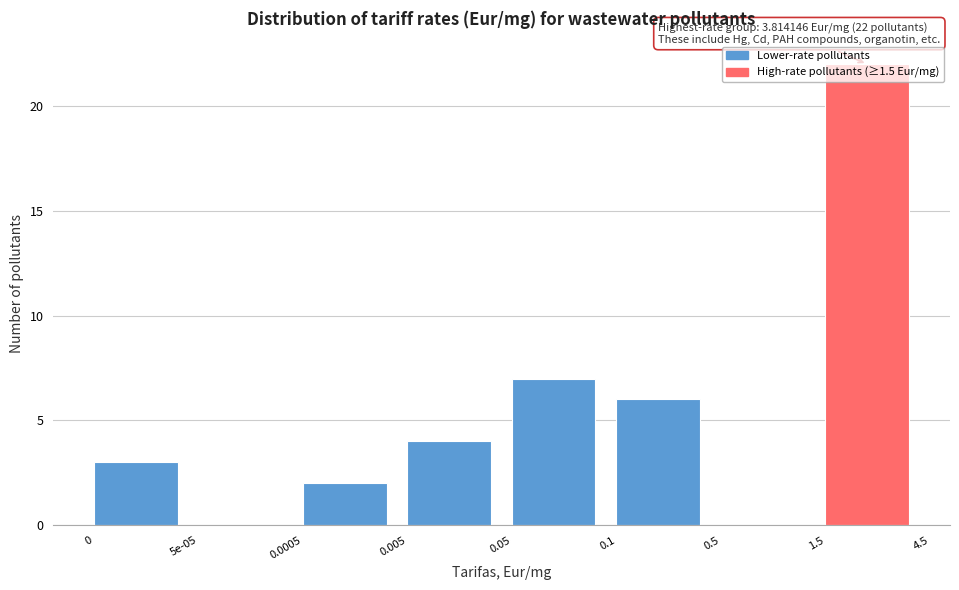

What is the greatest value displayed?

22